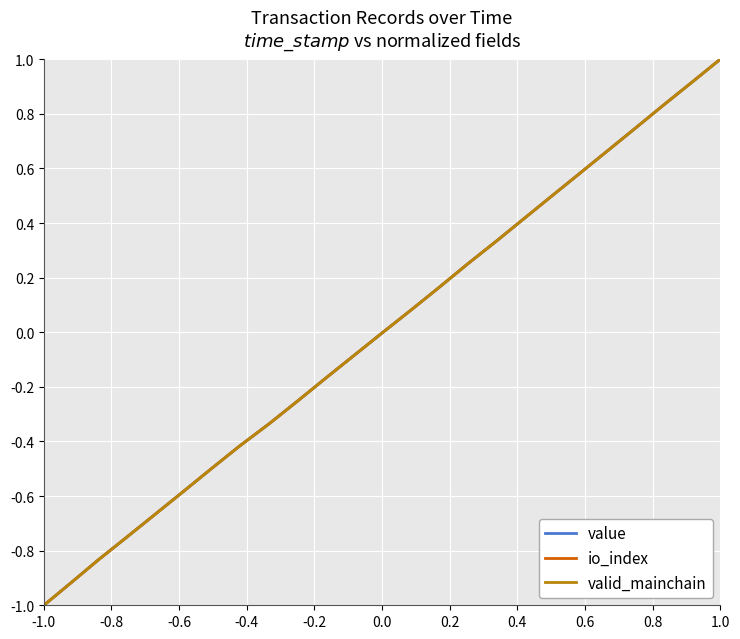

Is this an area chart (filled region under the line)?

No